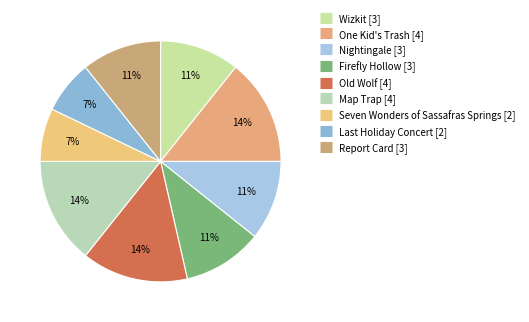

Rank the categories by value from lowest to highest.

Seven Wonders of Sassafras Springs, Last Holiday Concert, Wizkit, Nightingale, Firefly Hollow, Report Card, One Kid's Trash, Old Wolf, Map Trap